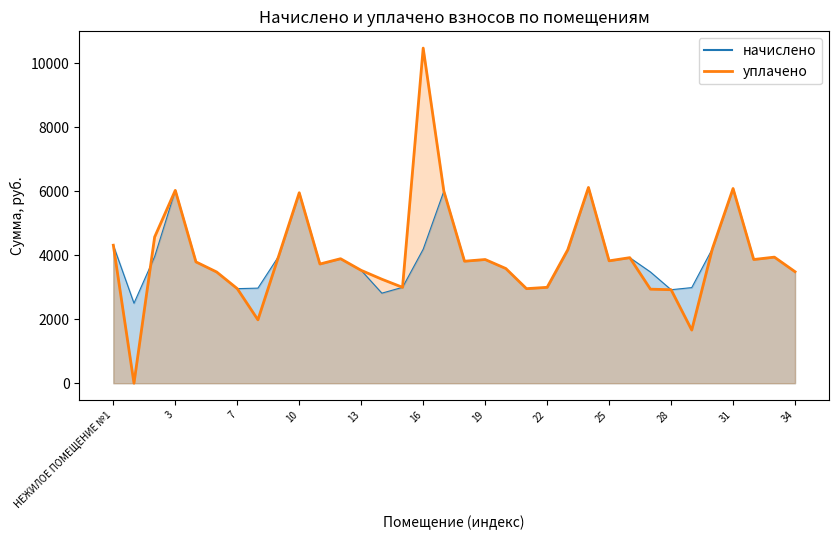

How many categories are shown in the chart?

34